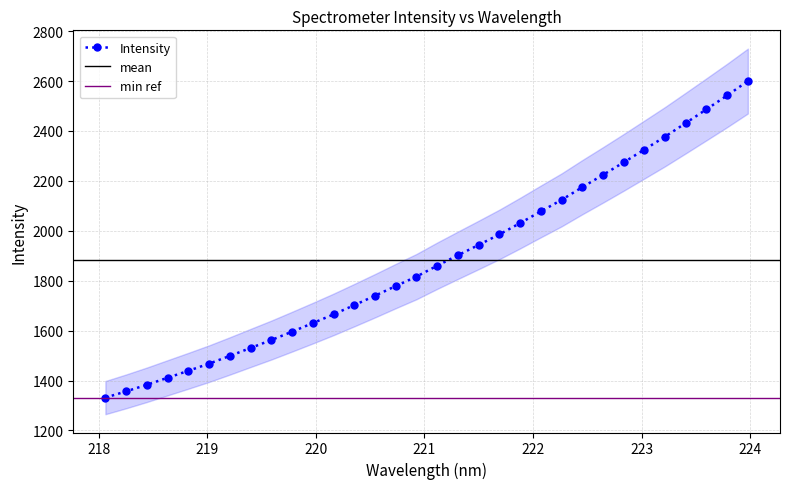

What value does the data have at 223.7895?

2542.4